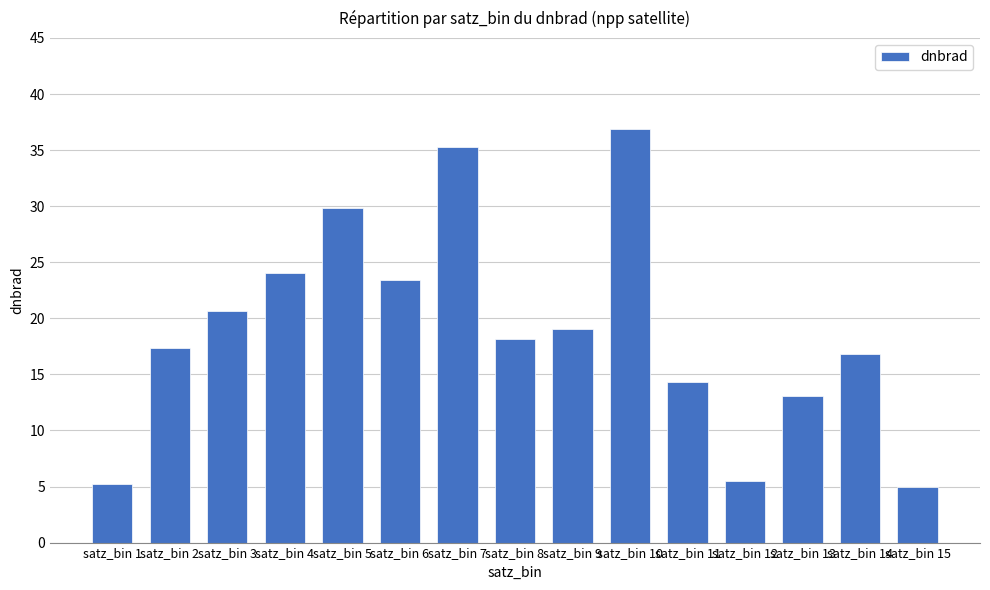

What is the maximum value shown in the chart?

36.9